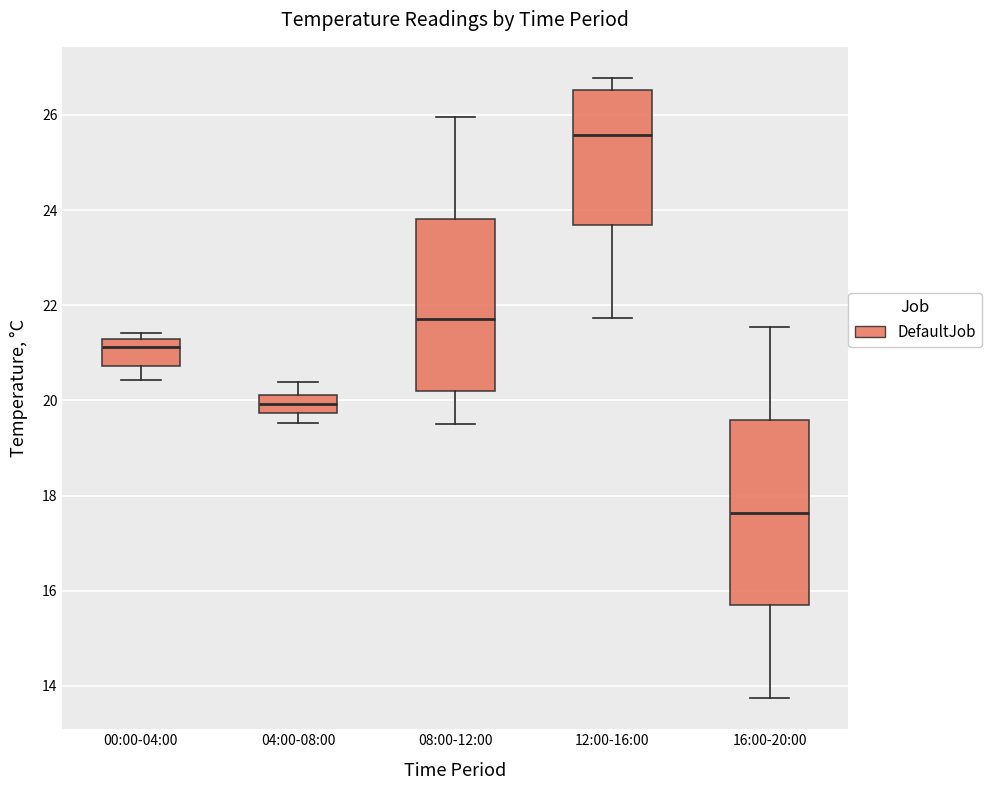

Where is the upper edge of the box for 12:00-16:00 on the y-axis? The values are not printed on the chart, so give them approximately, as read against the axis.

26.6